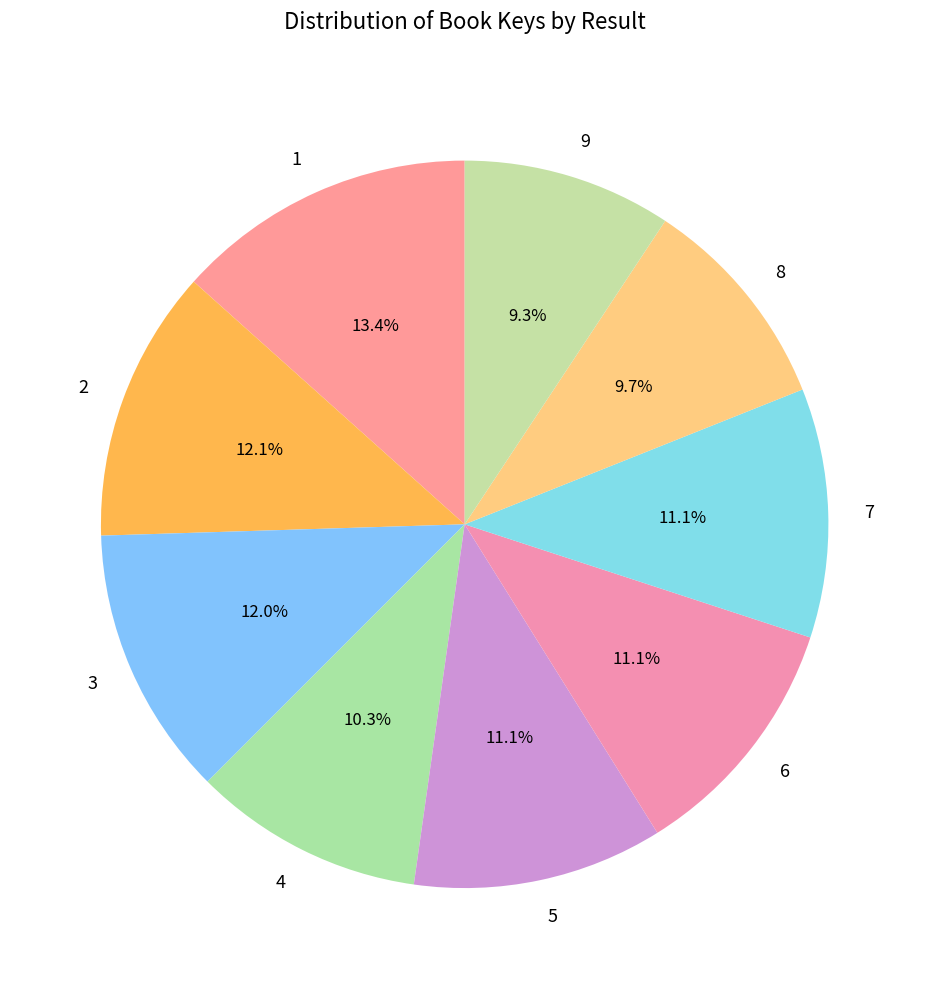

True or false: 5 accounts for 11% of the total.

True